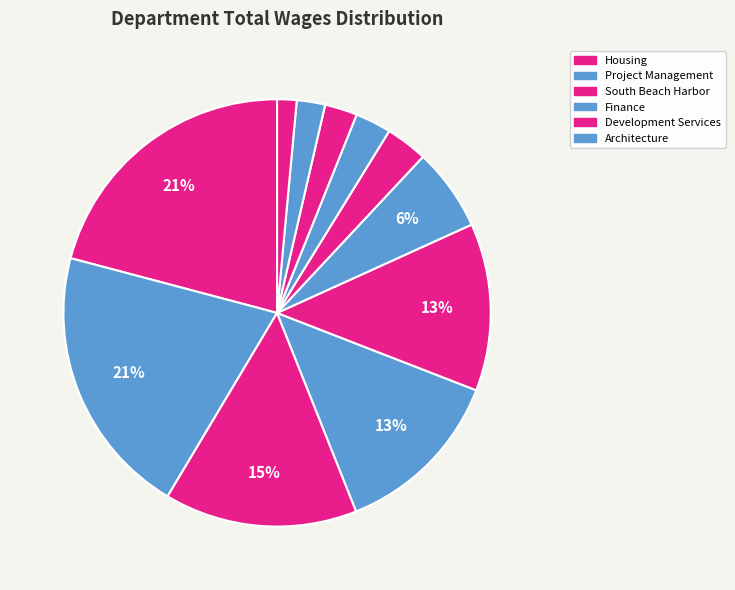

How many slices are in this pie chart?

11